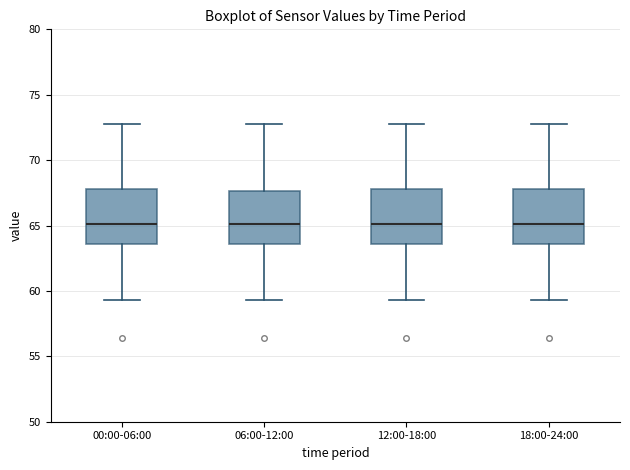

Reading left to right, transcribe this box plot: for each box, give where its median line is, the range the box spans, and where its two whiskers end, as read against the y-axis. The values are not printed on the chart, so give them approximately, as read against the axis.

00:00-06:00: median 65.0, box 63.5 to 68.0, whiskers 59.5 to 73.0
06:00-12:00: median 65.0, box 63.5 to 67.5, whiskers 59.5 to 73.0
12:00-18:00: median 65.0, box 63.5 to 68.0, whiskers 59.5 to 73.0
18:00-24:00: median 65.0, box 63.5 to 68.0, whiskers 59.5 to 73.0